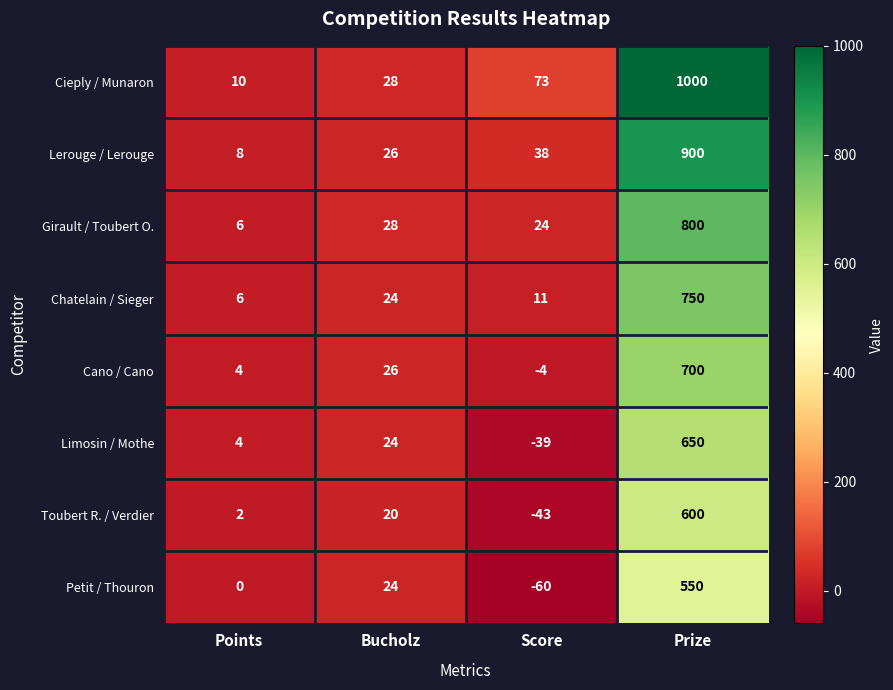

At how many categories does at least one series exceed 915?

1